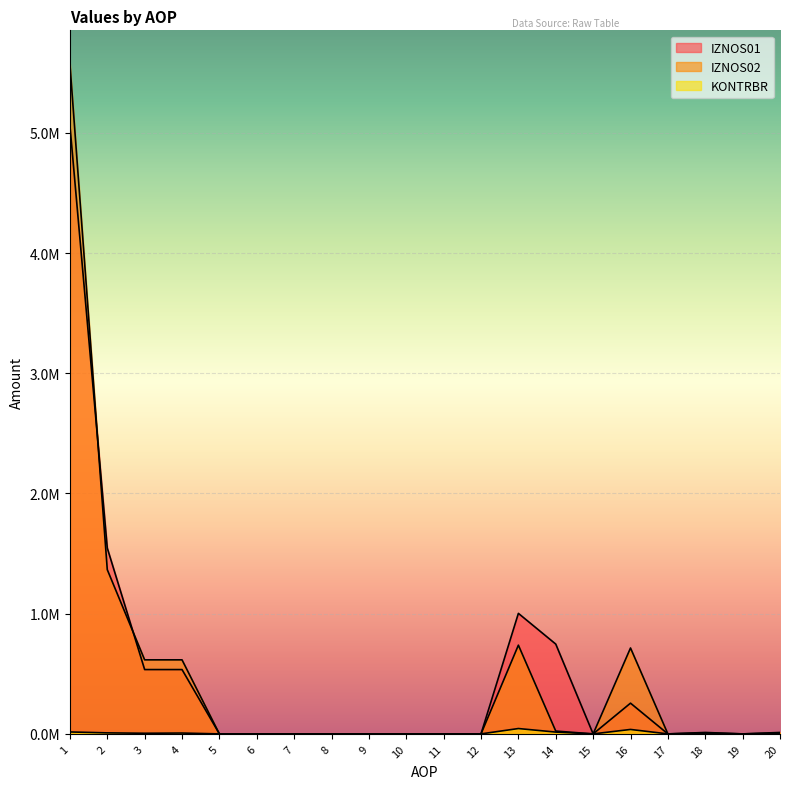

True or false: KONTRBR has more than 0 points higher than both neighbors.

True